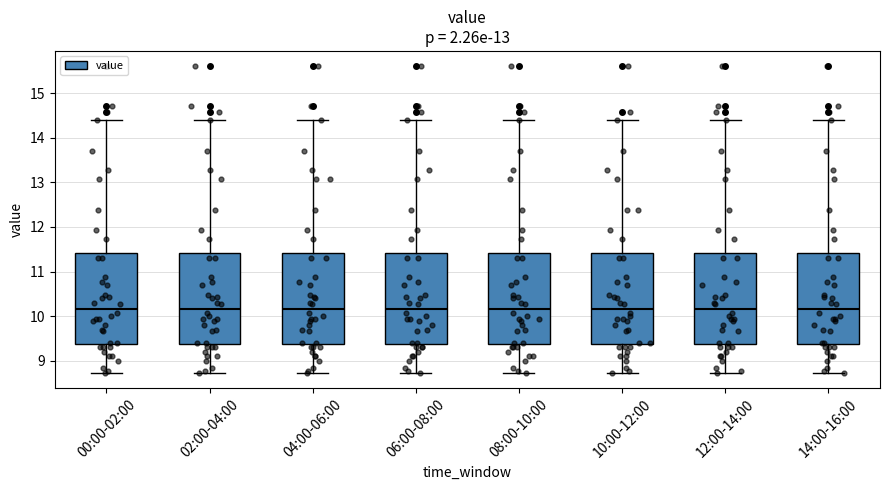

Where does the median line of the box for 12:00-14:00 sit on the y-axis? The values are not printed on the chart, so give them approximately, as read against the axis.

10.2